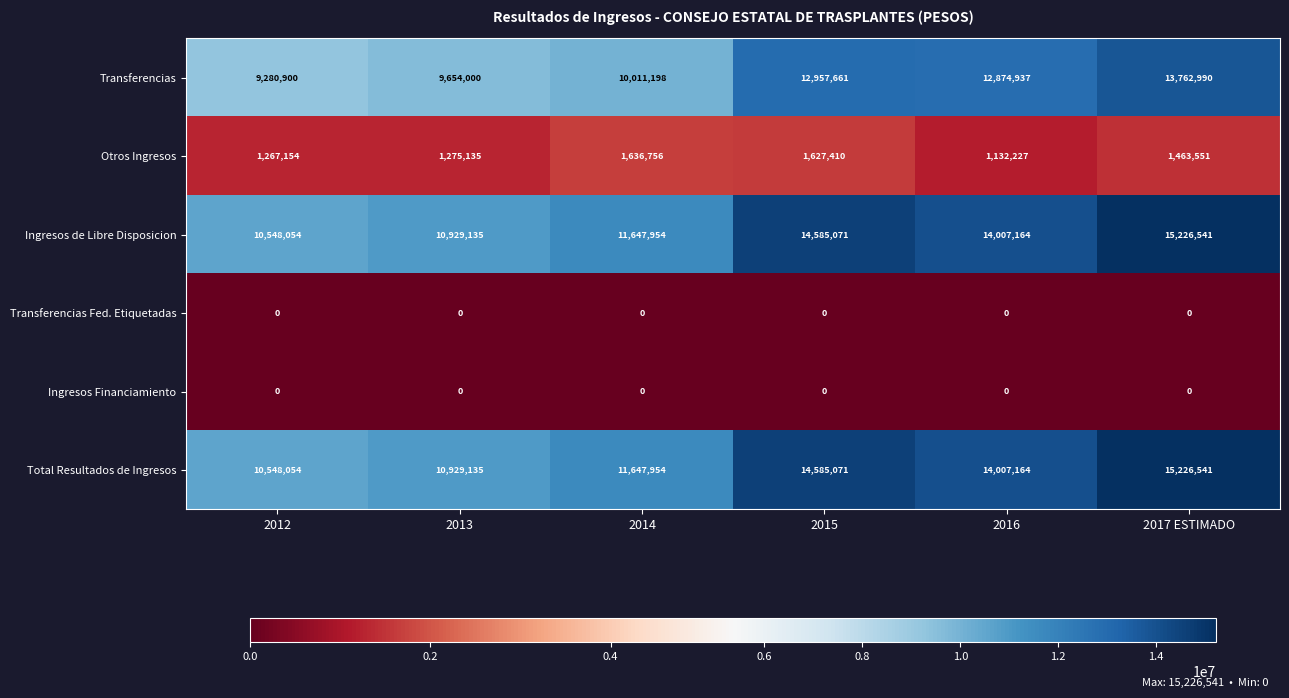

What is the greatest value displayed?

15226541